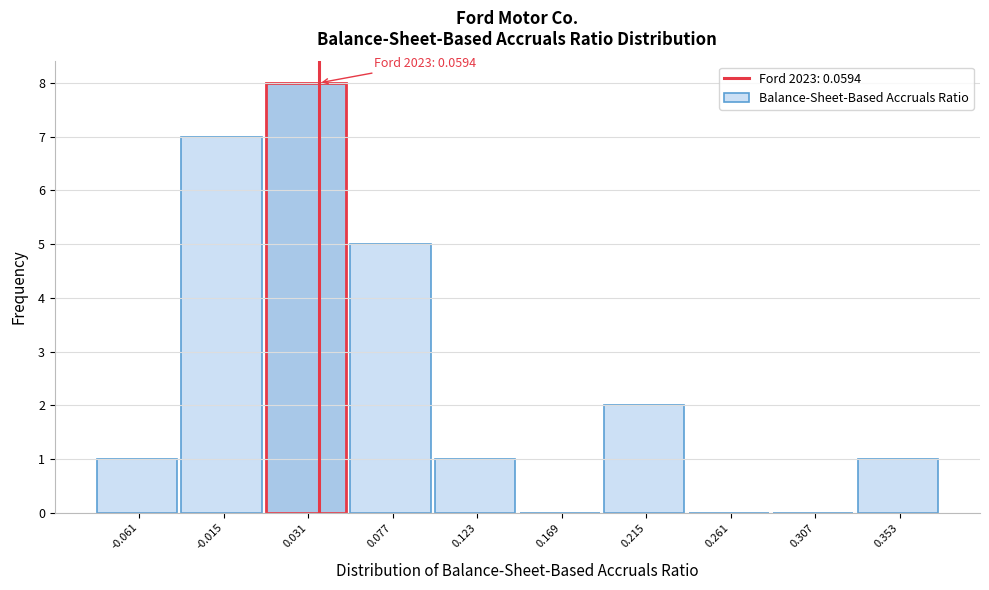

Reading right to left, transcribe all the data shown in this chart.

0.353=1	0.307=0	0.261=0	0.215=2	0.169=0	0.123=1	0.077=5	0.031=8	-0.015=7	-0.061=1